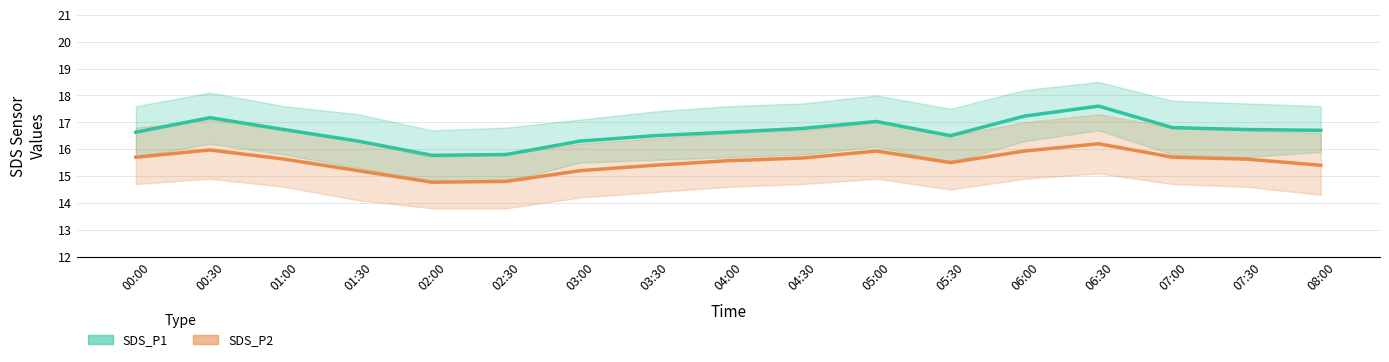

Which series has the widest spread of values?

SDS_P1